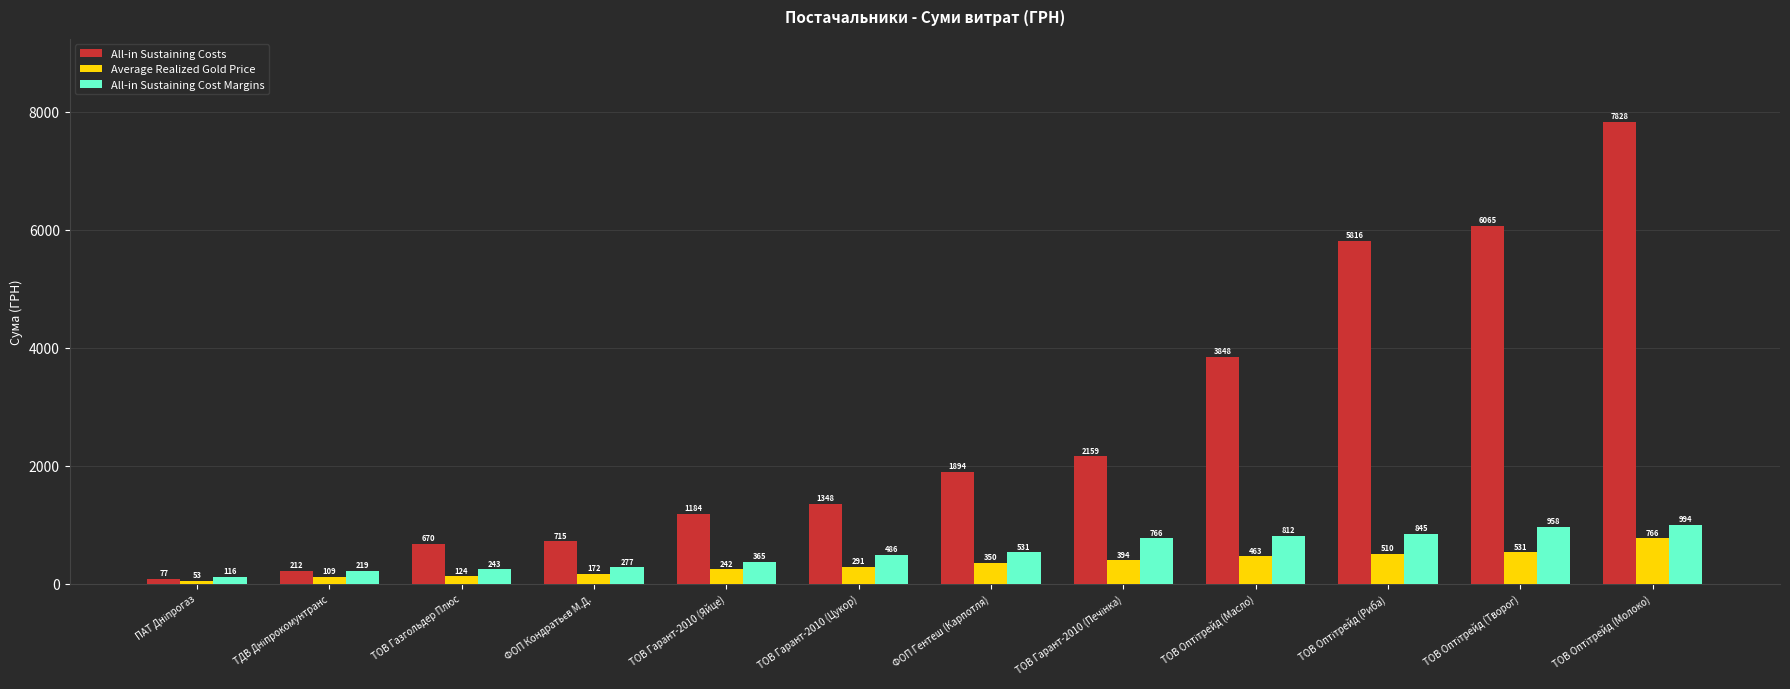

What is the sum of all Average Realized Gold Price values?

4005.0